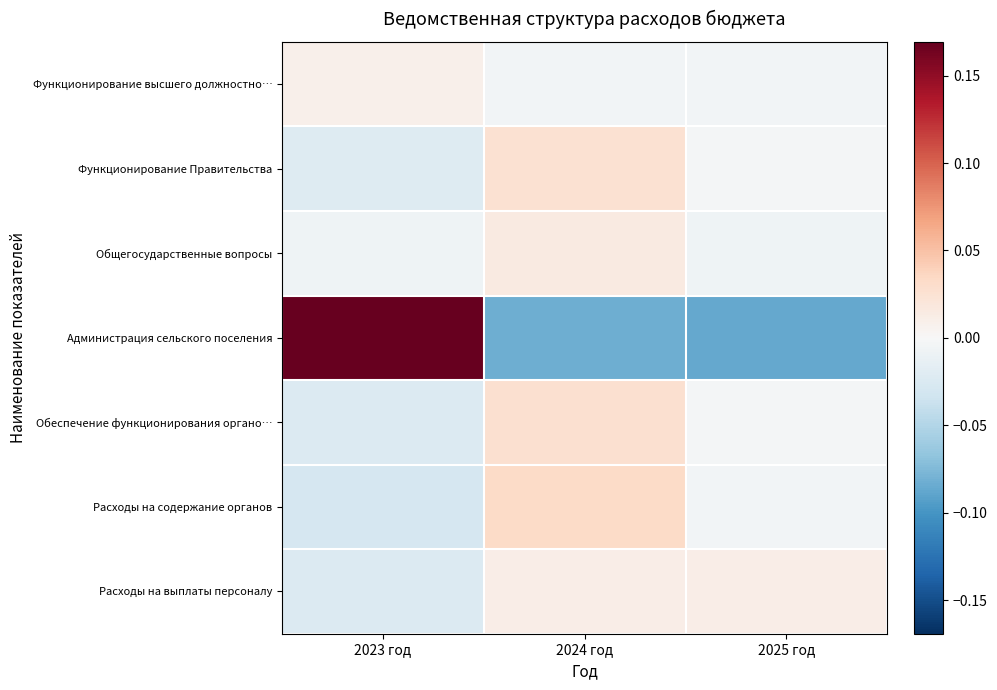

Which series changed the most between 2024 год and 2025 год?

Расходы на содержание органов